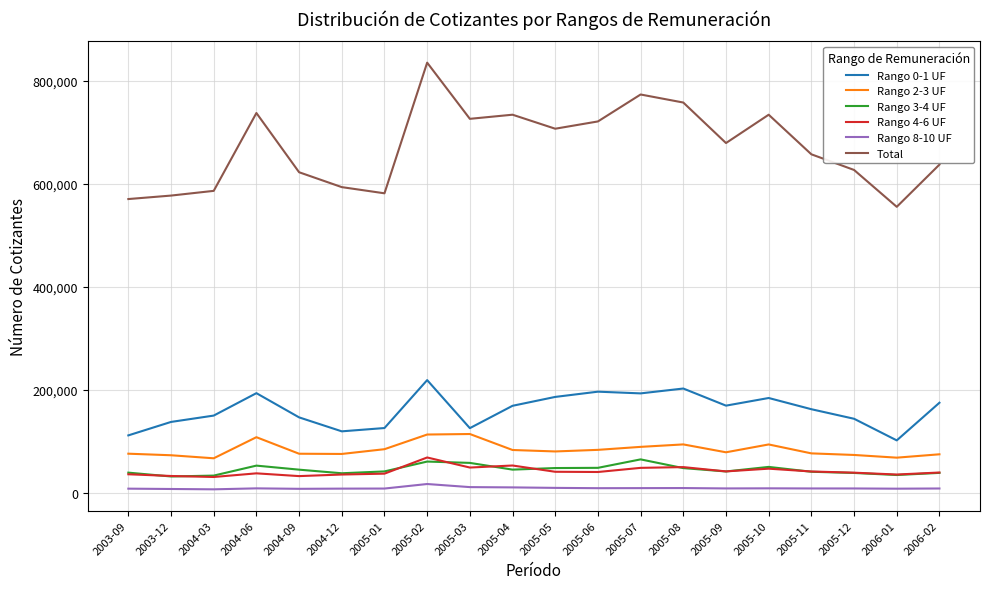

Which series has the largest range (max minus min)?

Total